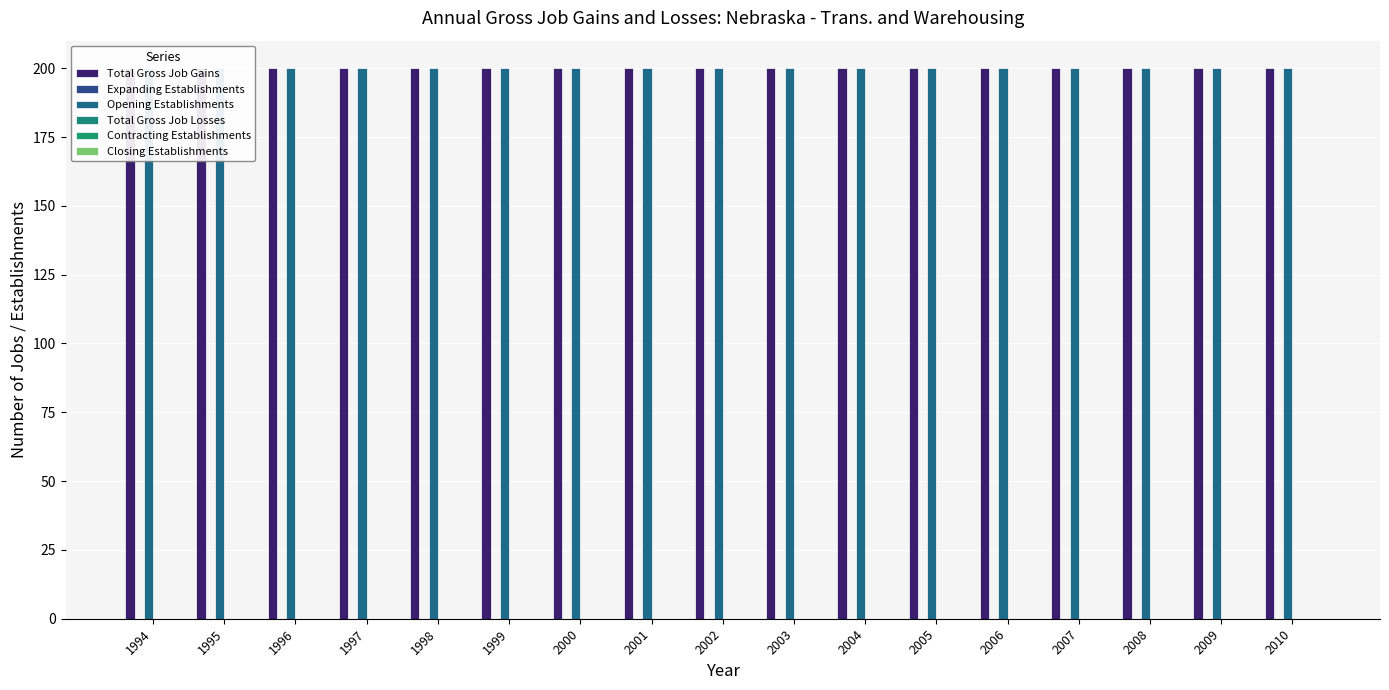

Between 2004 and 2000, which is larger?

2004